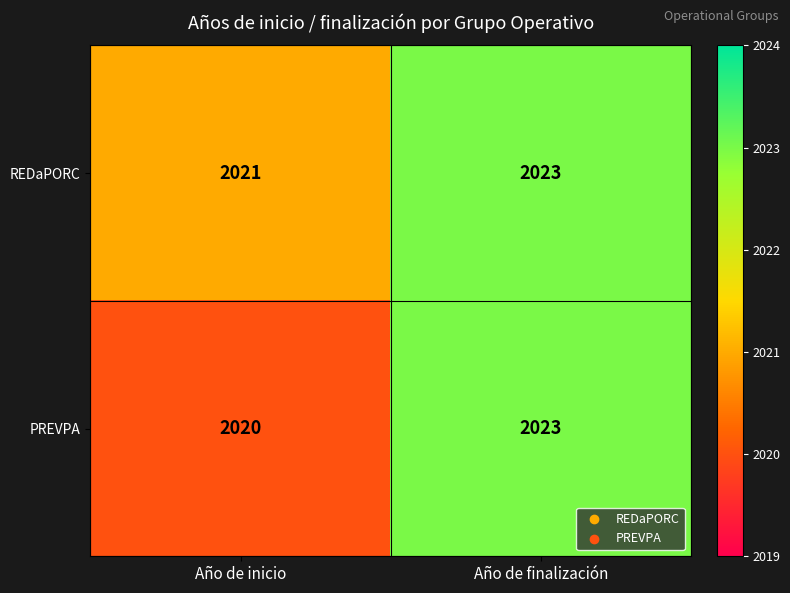

What is the difference between the highest and lowest values at Año de inicio?

1